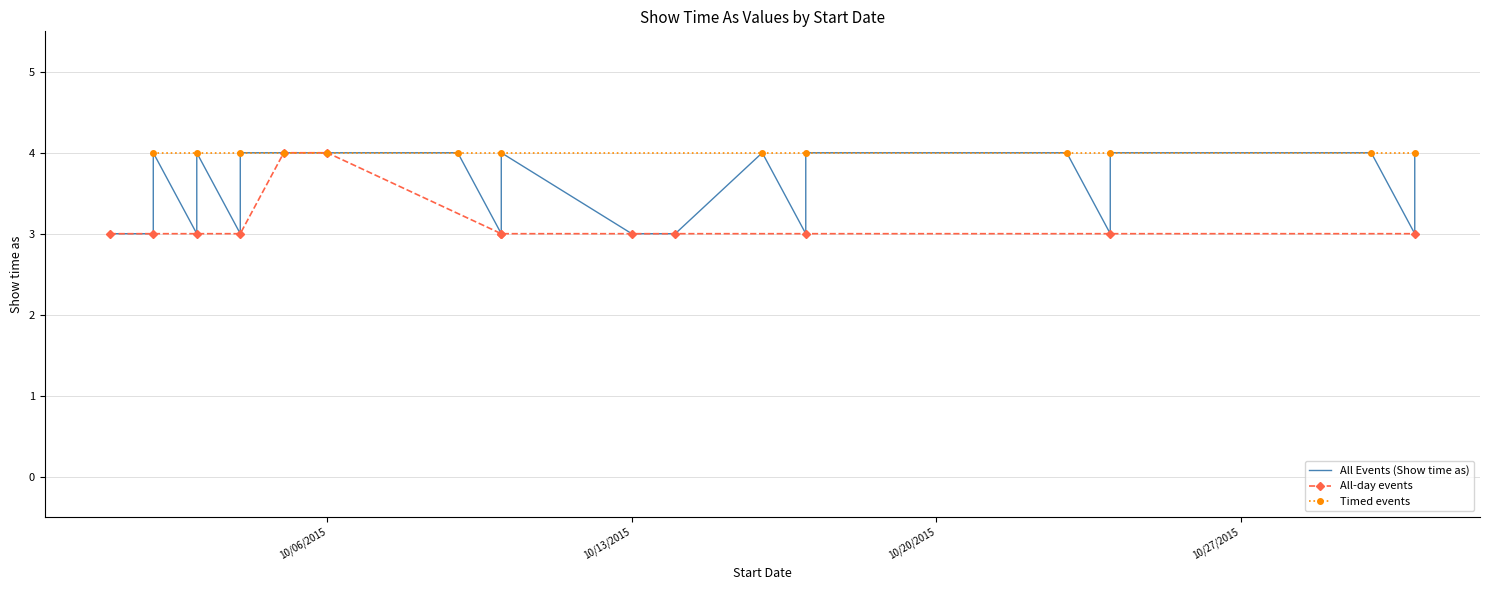

Which has a higher value, 10/2/2015 or 10/31/2015?

10/2/2015